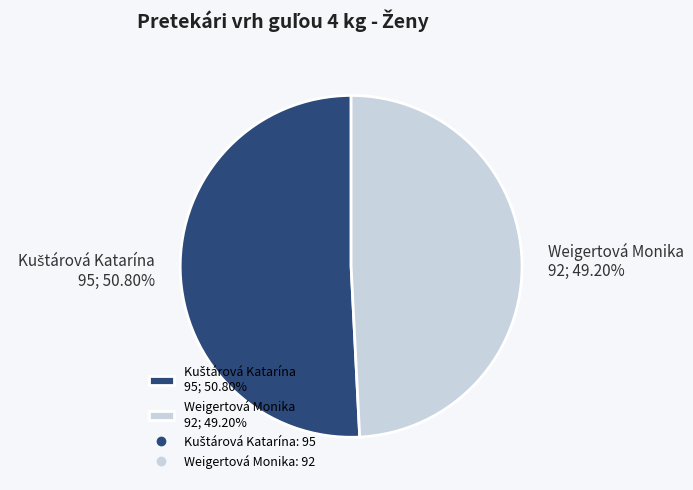

Does any single category account for the majority?

Yes